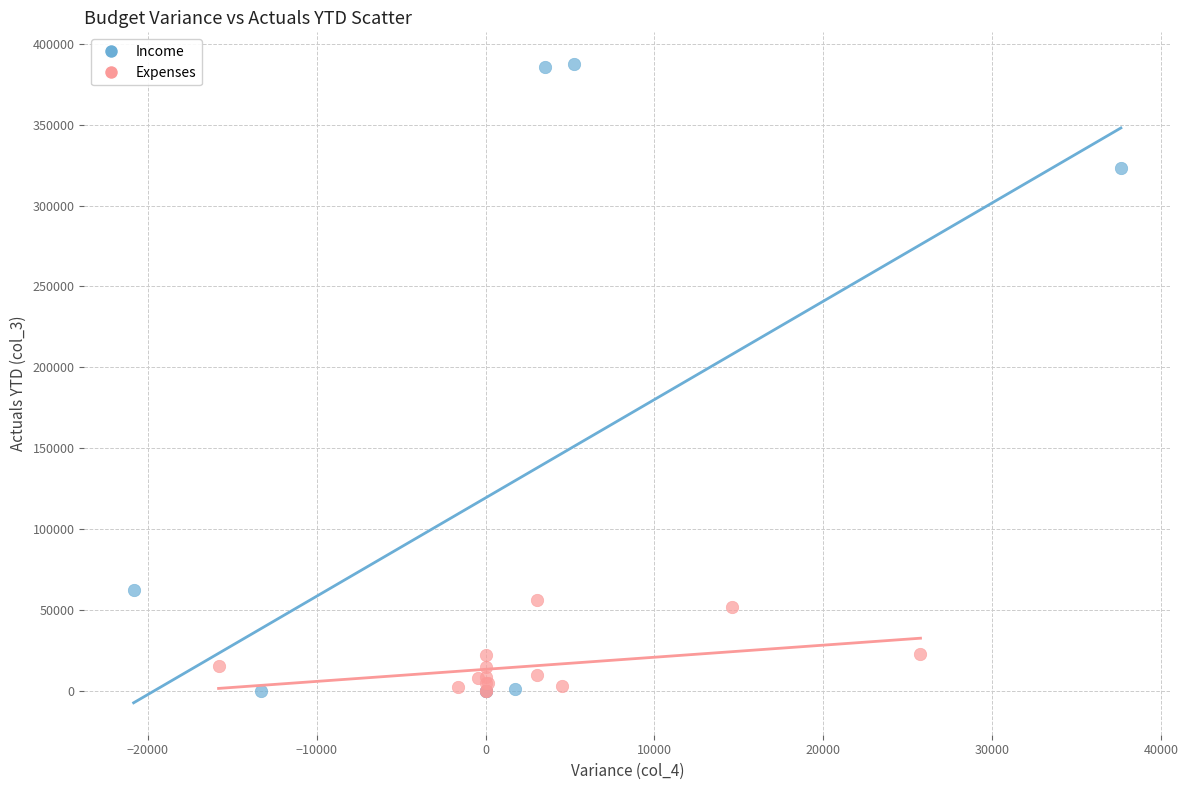

Which series has the widest spread of Y values?

Income